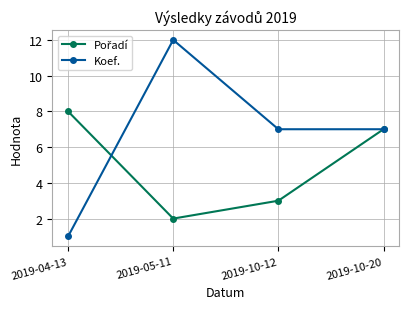

What is the total value across all series at 2019-05-11?

14